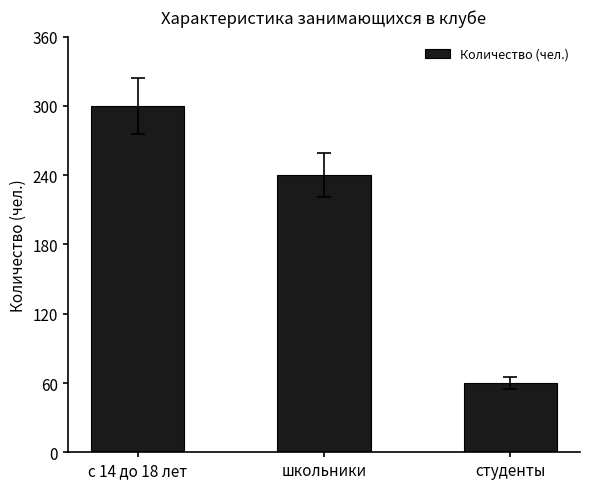

What is the value of the 1st bar from the left?

300